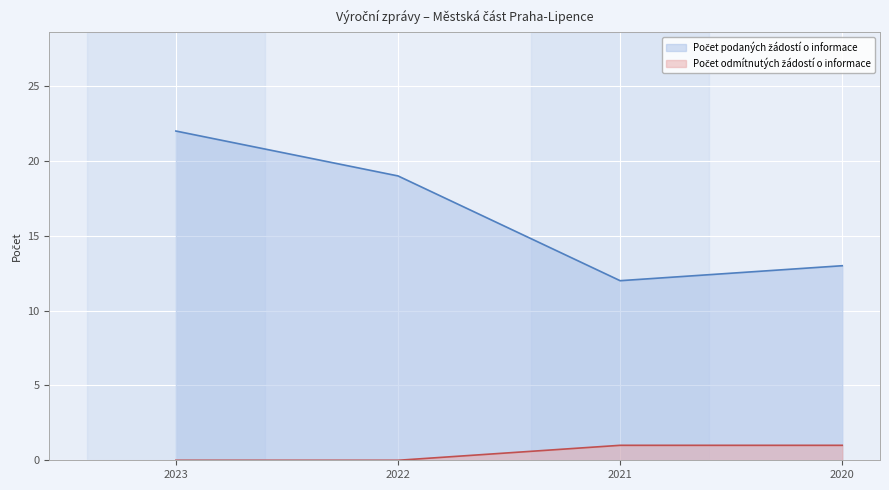

Is the value of Počet odmítnutých žádostí o informace at 2022 greater than the value of Počet podaných žádostí o informace at 2021?

No